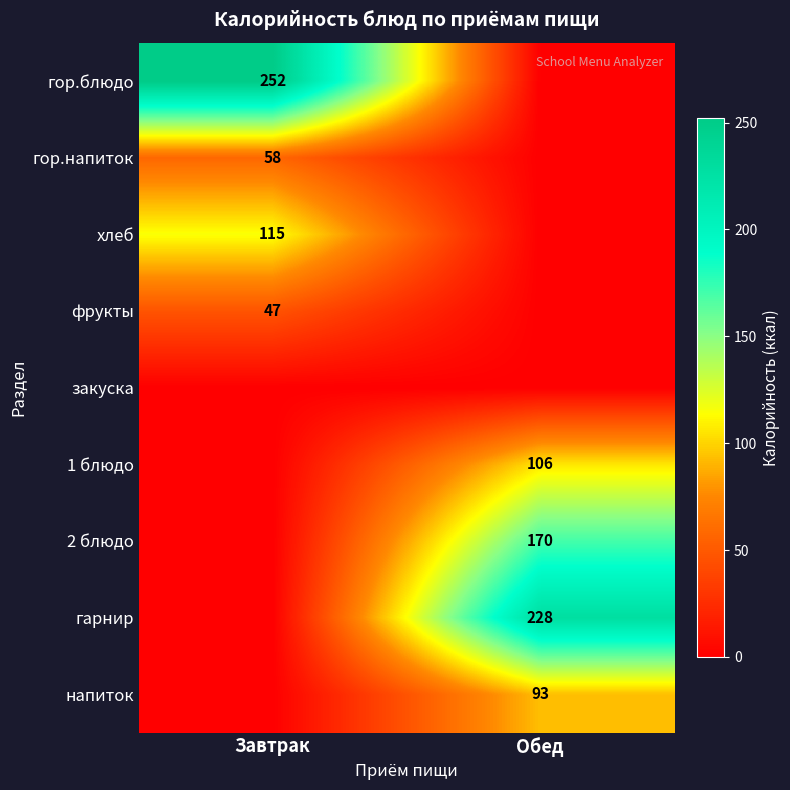

Is it true that напиток equals 132 at Обед?

False